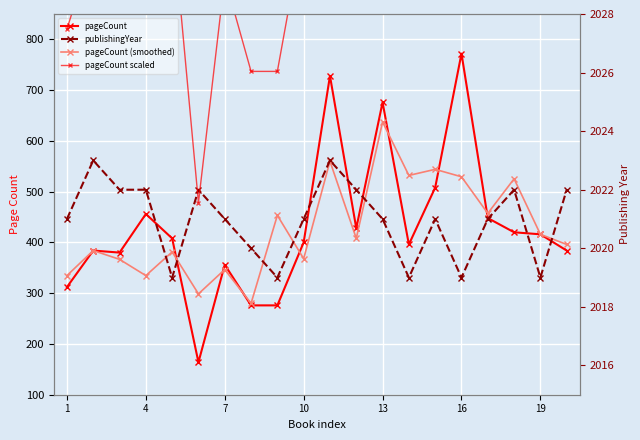

Where is the first local maximum for pageCount?

4